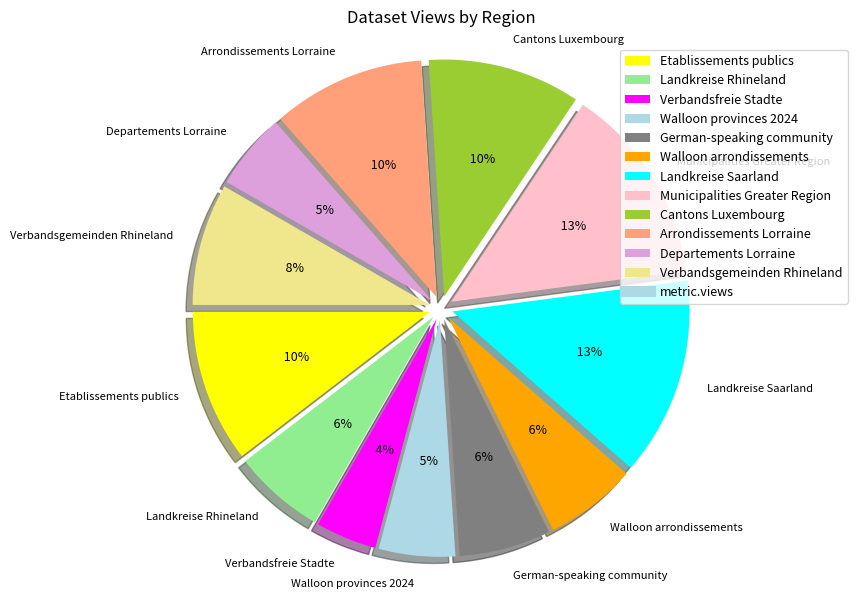

How many segments does this pie chart have?

12